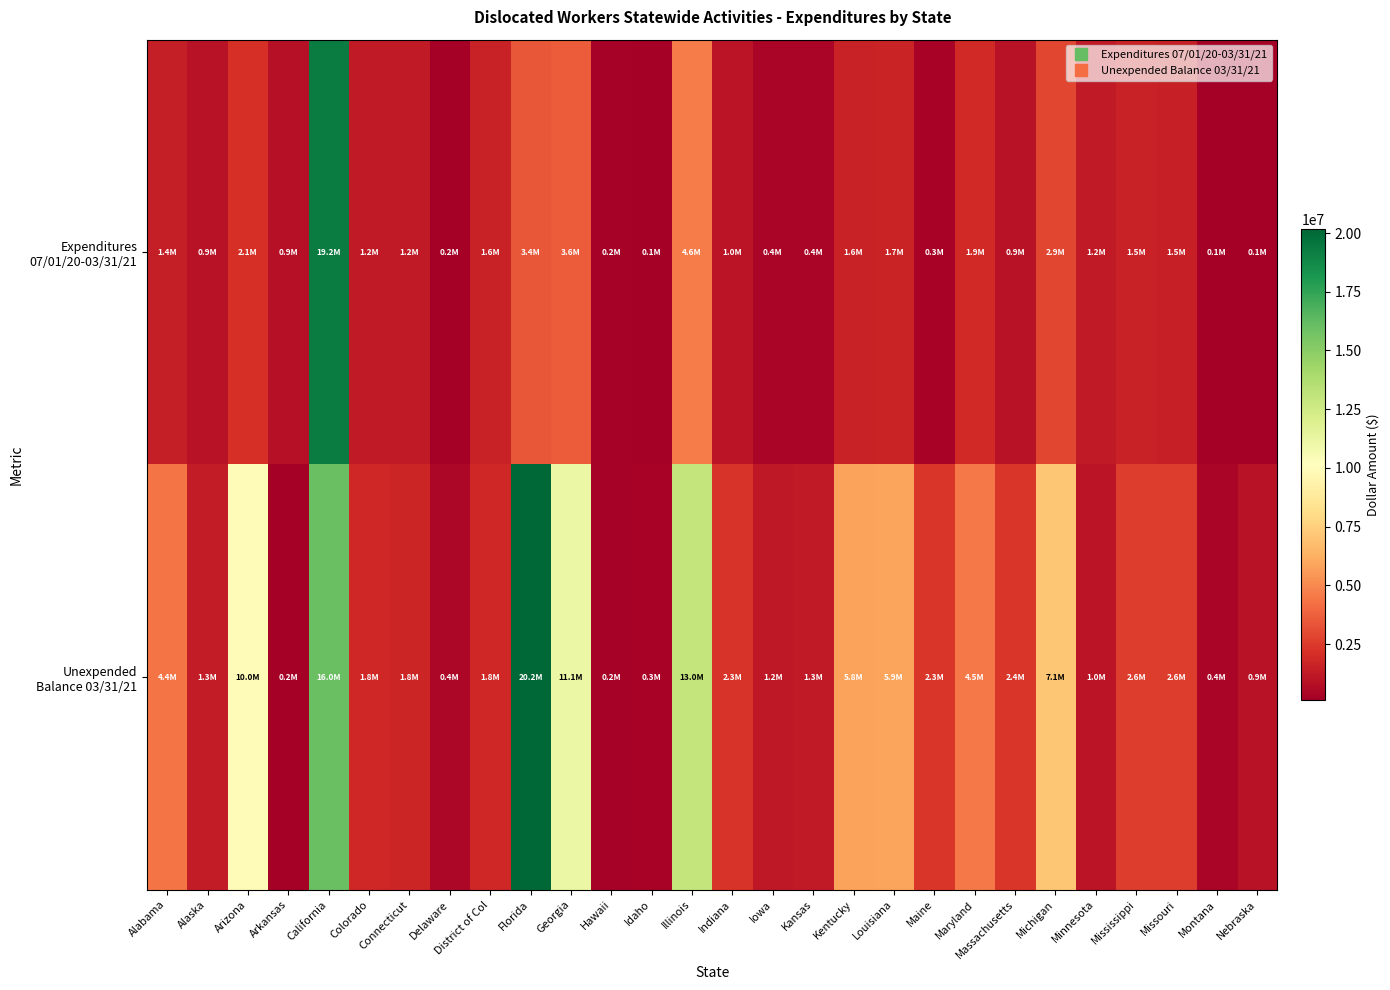

At Kansas, list the series in order from largest to smallest.

Unexpended Balance 03/31/21, Expenditures 07/01/20-03/31/21